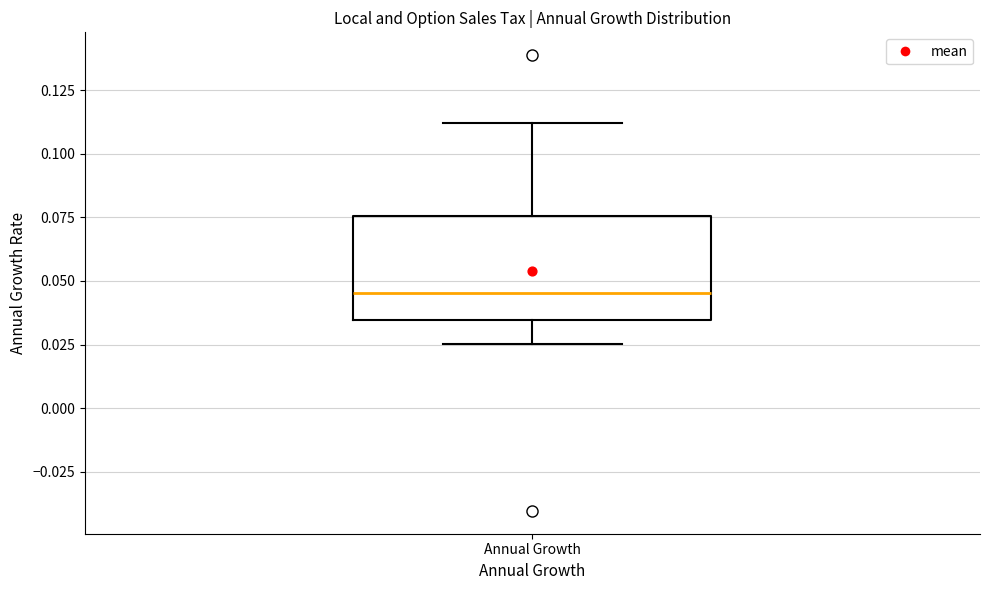

Read this box plot against the y-axis: the position of the median line, the range covered by the box, and the ends of both whiskers. The values are not printed on the chart, so give them approximately, as read against the axis.

median 0.045, box 0.035 to 0.075, whiskers 0.025 to 0.110